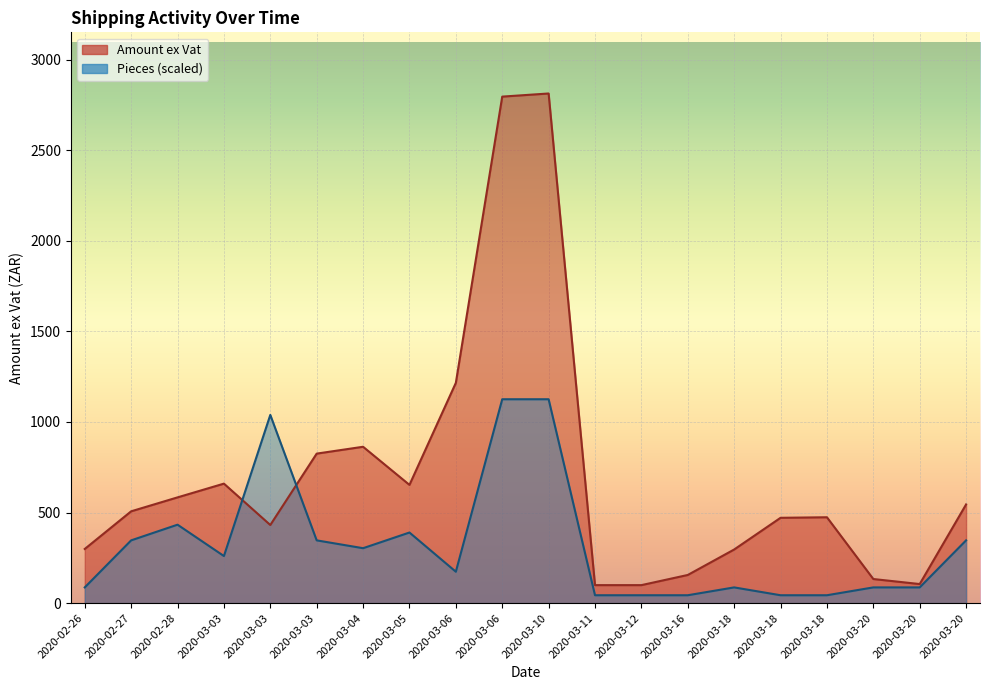

Where do Pieces and Amount ex Vat first cross each other?

2020-03-03 and 2020-03-03